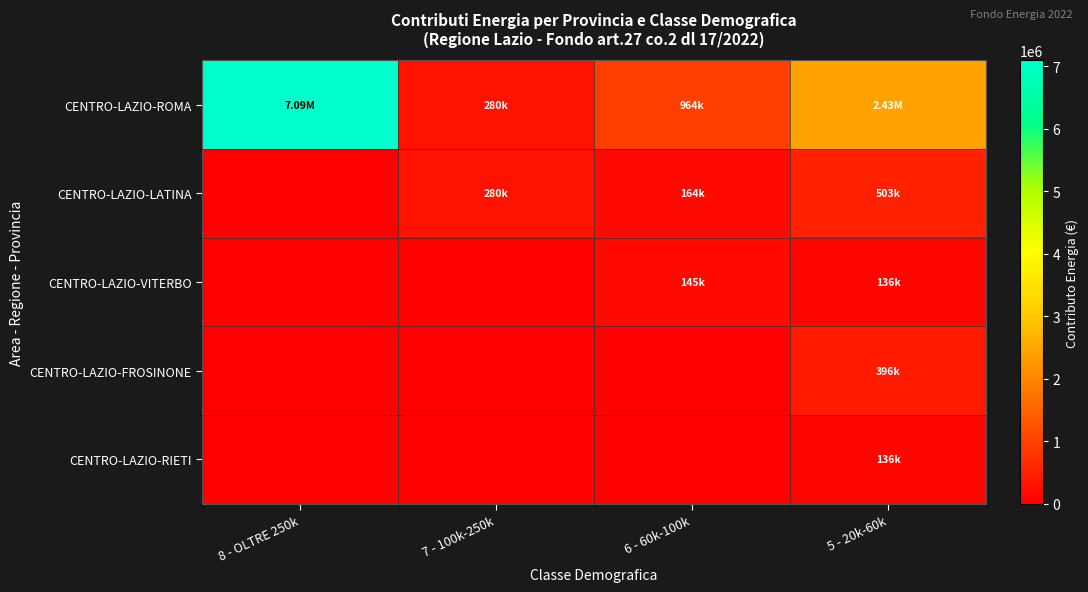

Reading right to left, what are all the values shown in this chart?

CENTRO-LAZIO-ROMA: 5 - 20k-60k=2434996.8	6 - 60k-100k=963977.8	7 - 100k-250k=279878.2	8 - OLTRE 250k=7090663.2
CENTRO-LAZIO-LATINA: 5 - 20k-60k=503225.3	6 - 60k-100k=163500.4	7 - 100k-250k=279878.2	8 - OLTRE 250k=0.0
CENTRO-LAZIO-VITERBO: 5 - 20k-60k=136016.8	6 - 60k-100k=144799.2	7 - 100k-250k=0.0	8 - OLTRE 250k=0.0
CENTRO-LAZIO-FROSINONE: 5 - 20k-60k=396479.2	6 - 60k-100k=0.0	7 - 100k-250k=0.0	8 - OLTRE 250k=0.0
CENTRO-LAZIO-RIETI: 5 - 20k-60k=136016.8	6 - 60k-100k=0.0	7 - 100k-250k=0.0	8 - OLTRE 250k=0.0